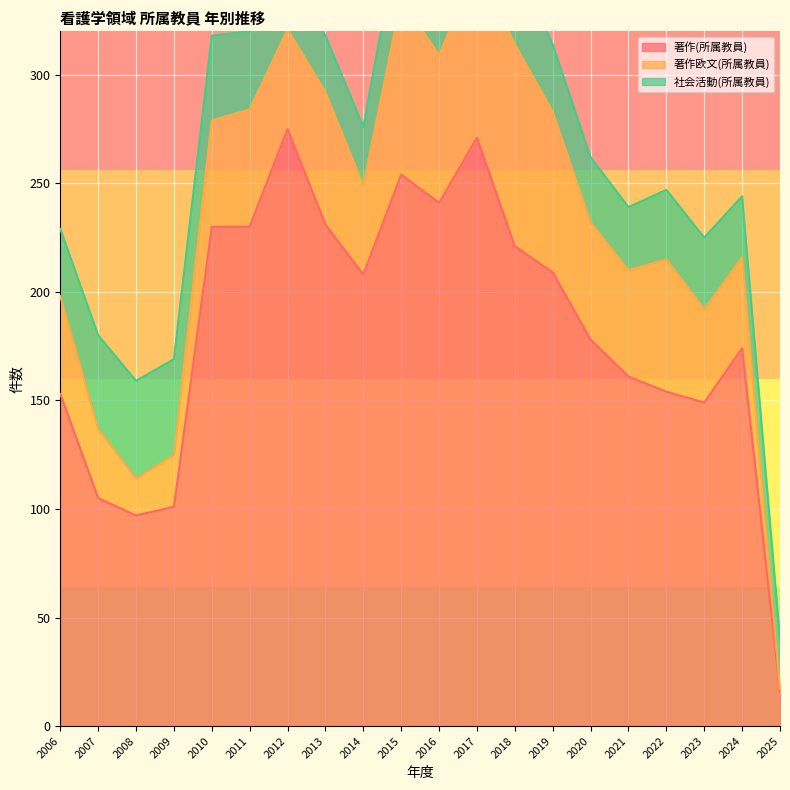

At which label does 著作(所属教員) first exceed 208?

2010